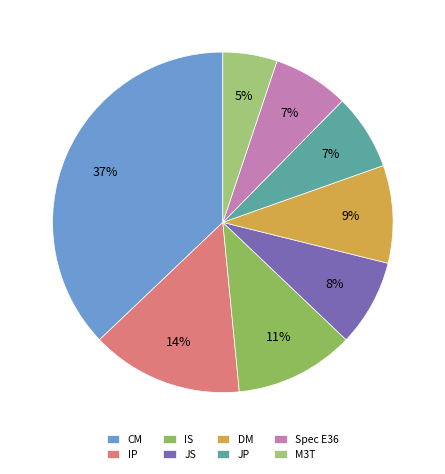

How many segments does this pie chart have?

8